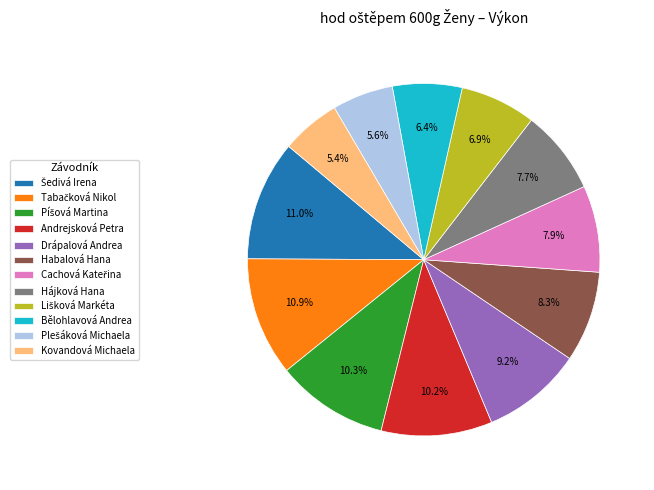

How much of the chart is everything except Kovandová Michaela?

94.6%